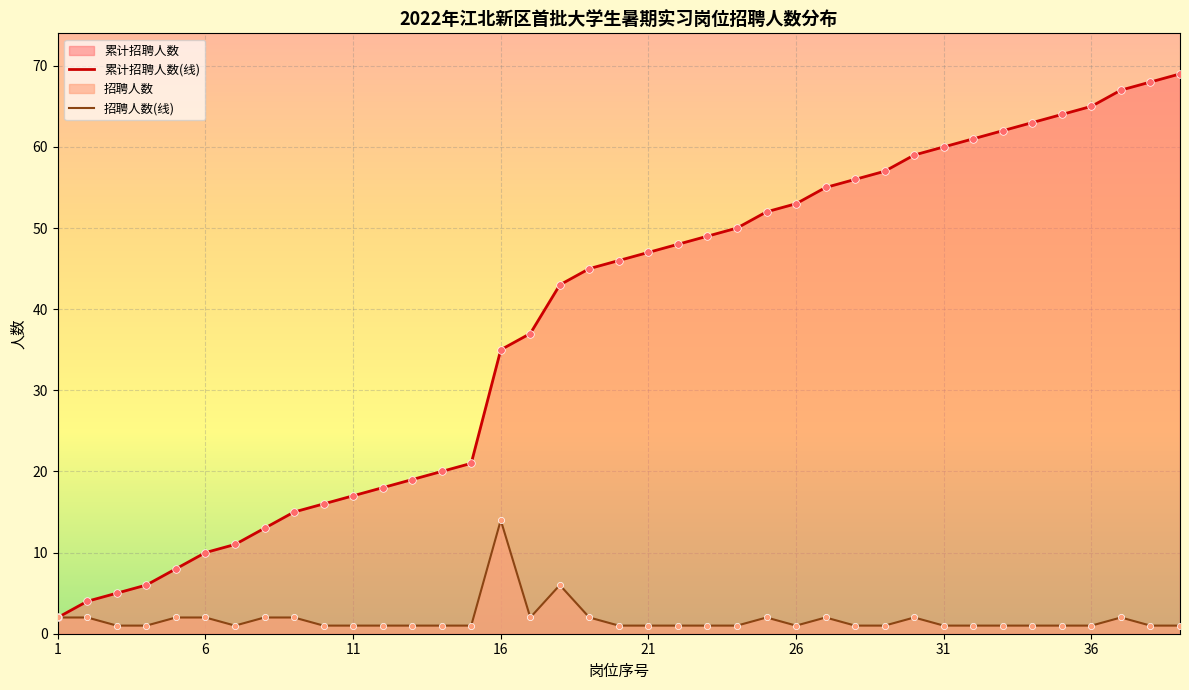

Which series has the largest Y range (max minus min)?

累计招聘人数(线)